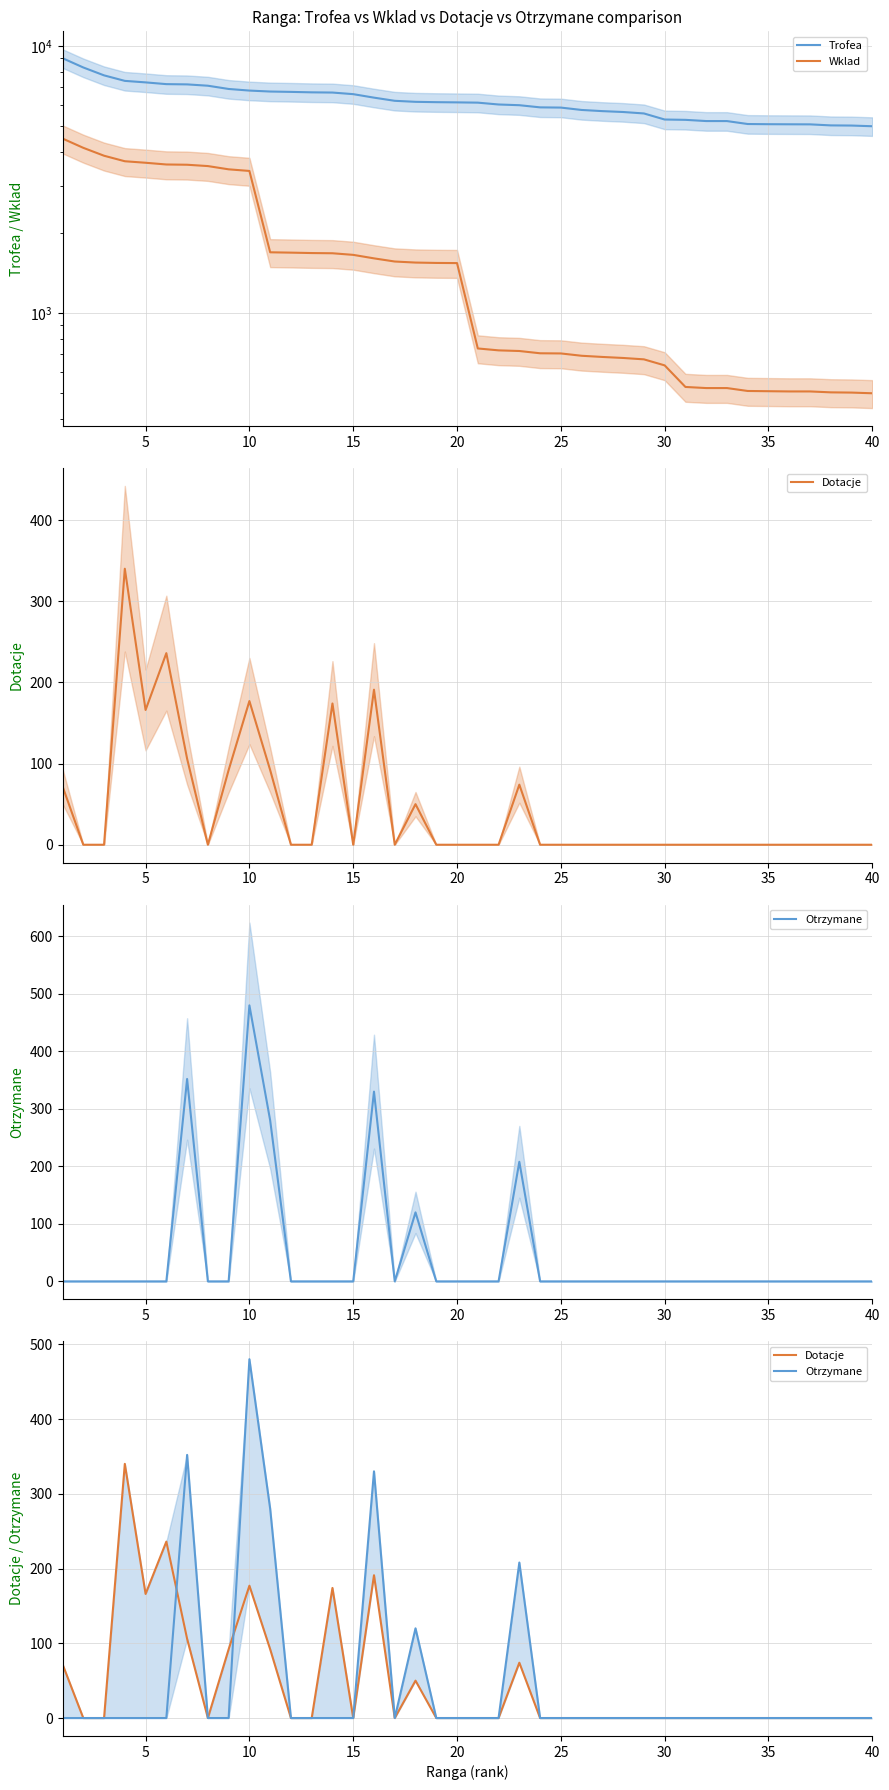

Is the value of Wklad at 10 greater than the value of Dotacje at 39?

Yes